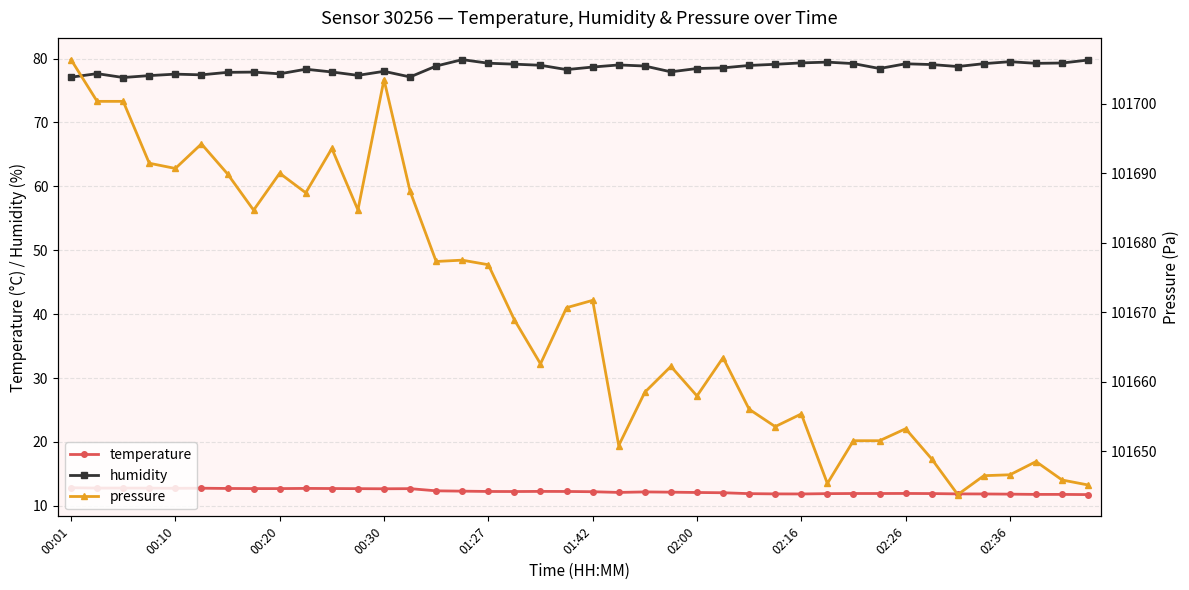

What is the highest value of the pressure series?

101706.3